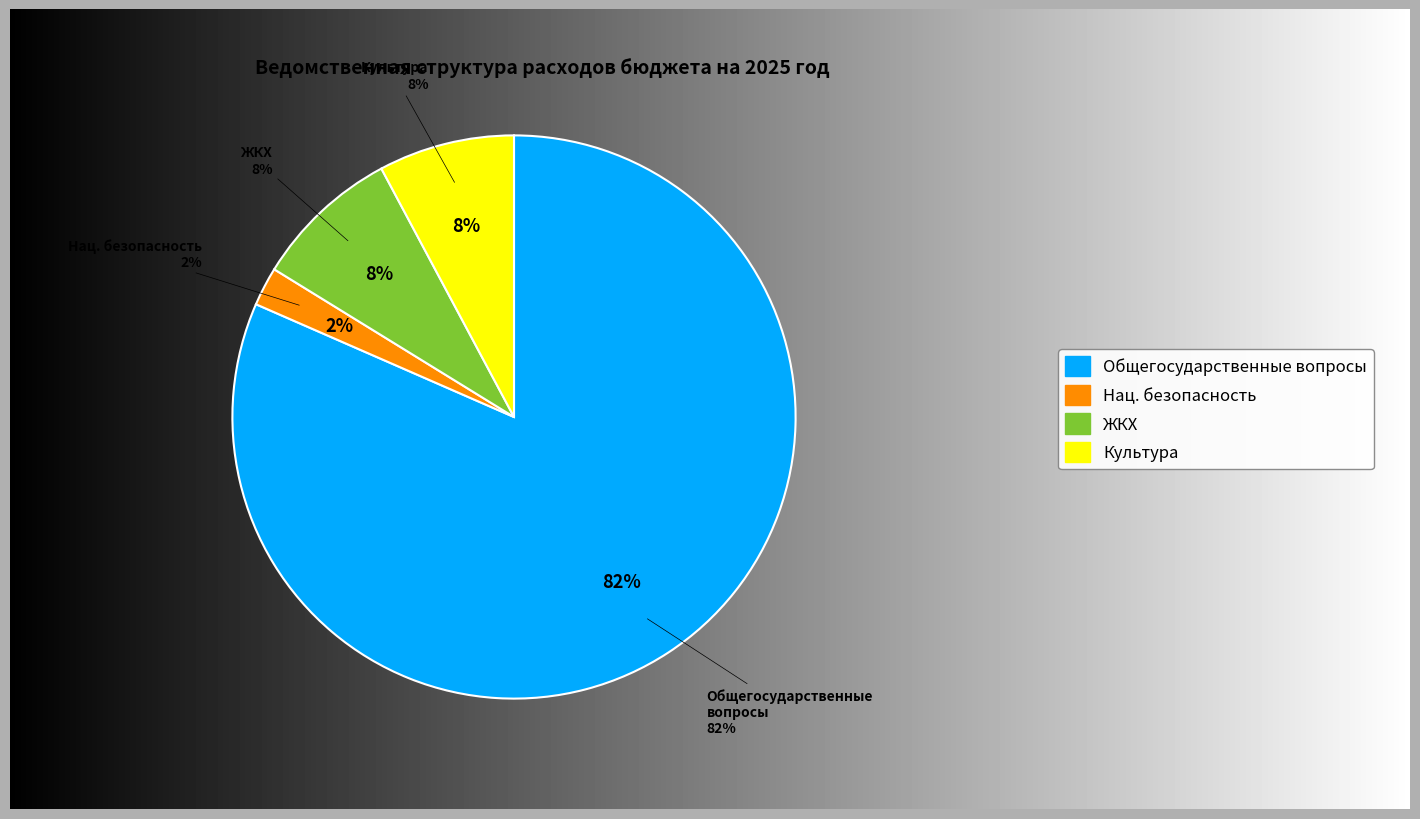

What is the largest slice in the pie chart?

ОБЩЕГОСУДАРСТВЕННЫЕ ВОПРОСЫ